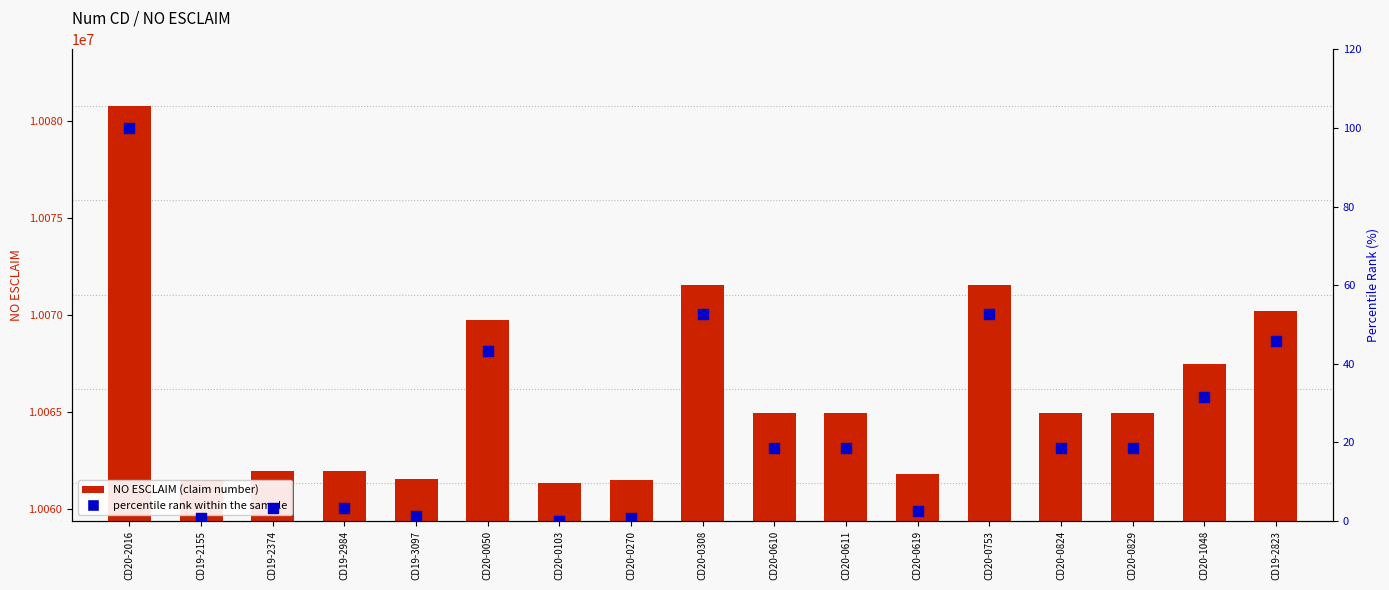

At which category is the sum across all series the highest?

CD20-2016